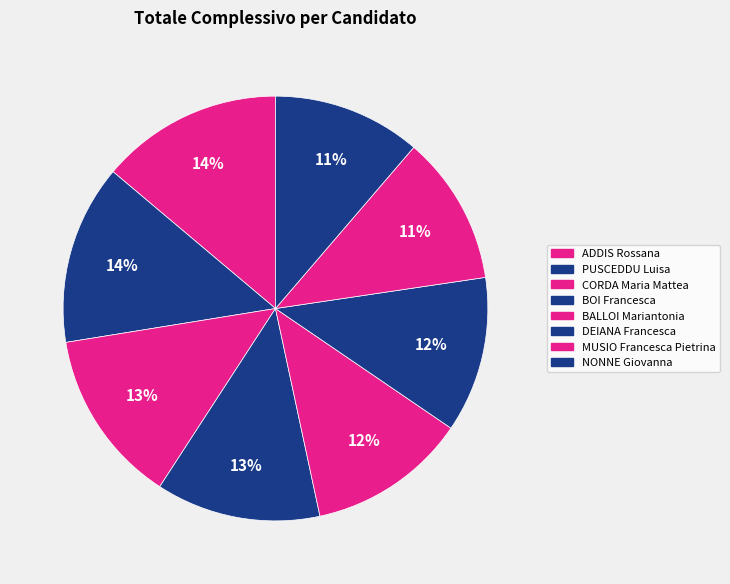

Which slice is the largest?

ADDIS Rossana